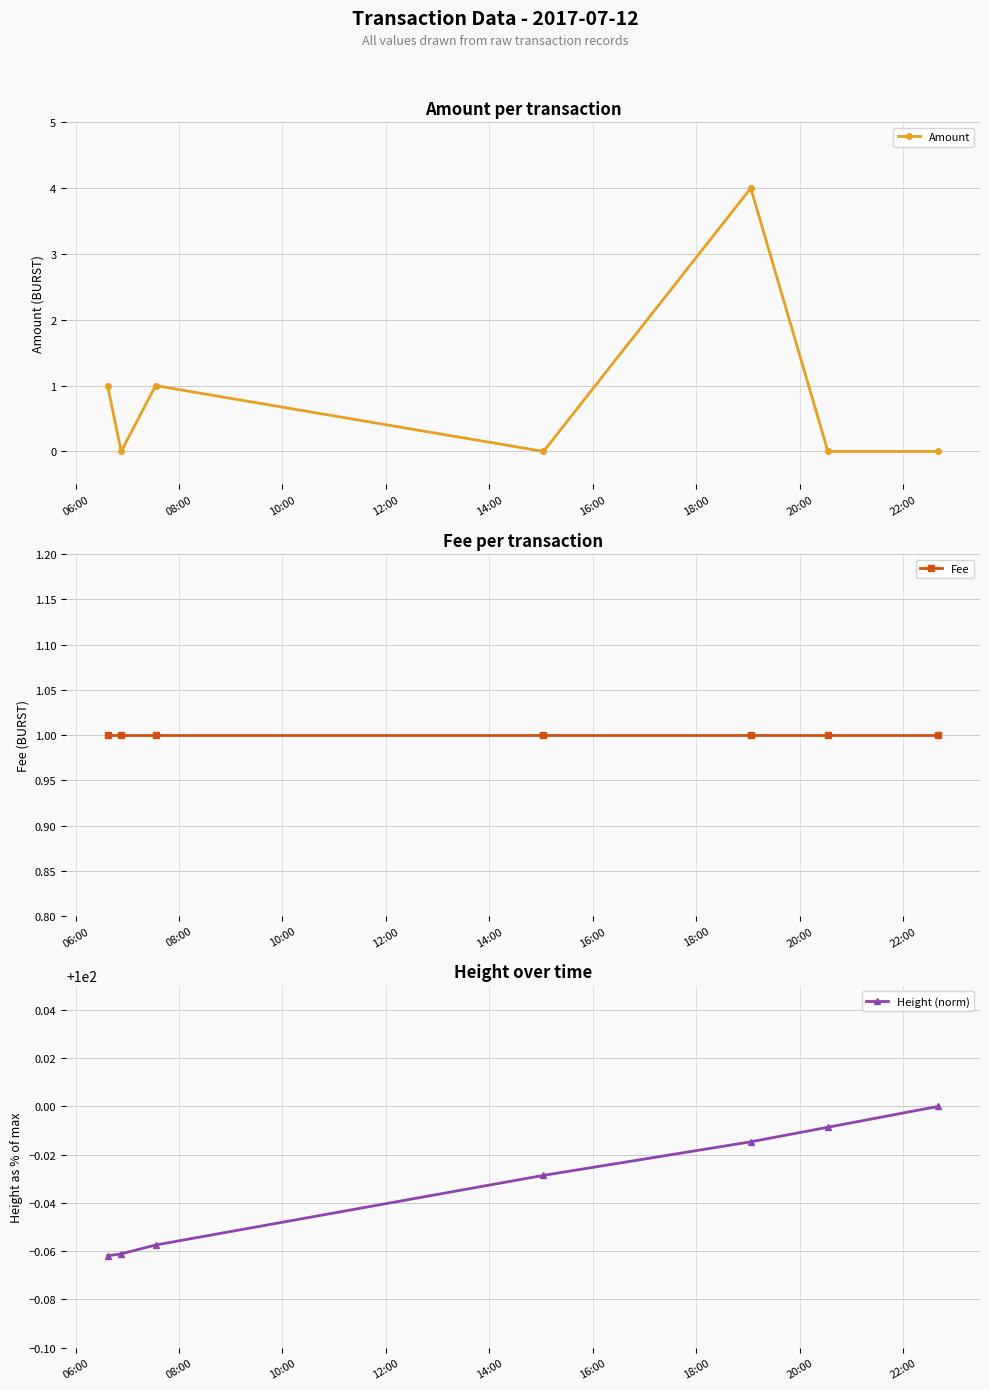

True or false: Amount has more than 0 points higher than both neighbors.

True